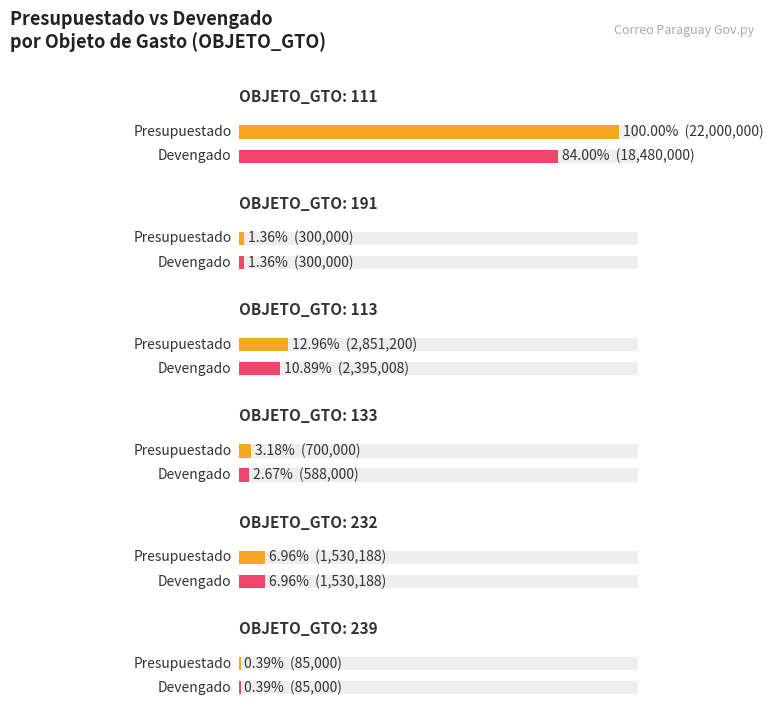

Rank the series at 113 from lowest to highest value.

DEVENGADO, PRESUPUESTADO